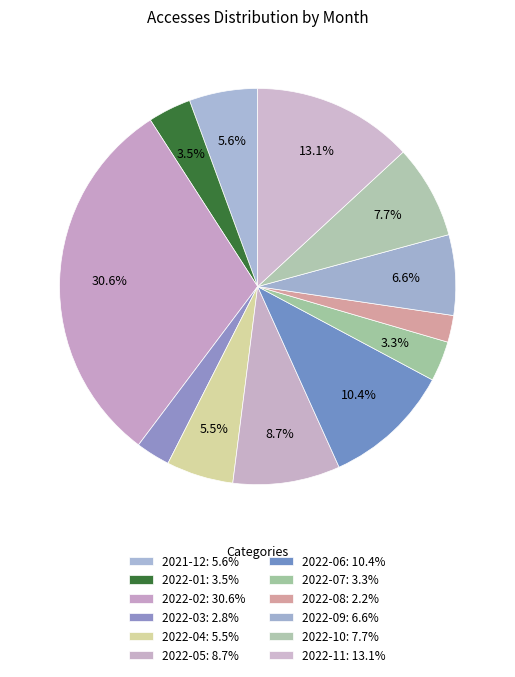

How many segments does this pie chart have?

12